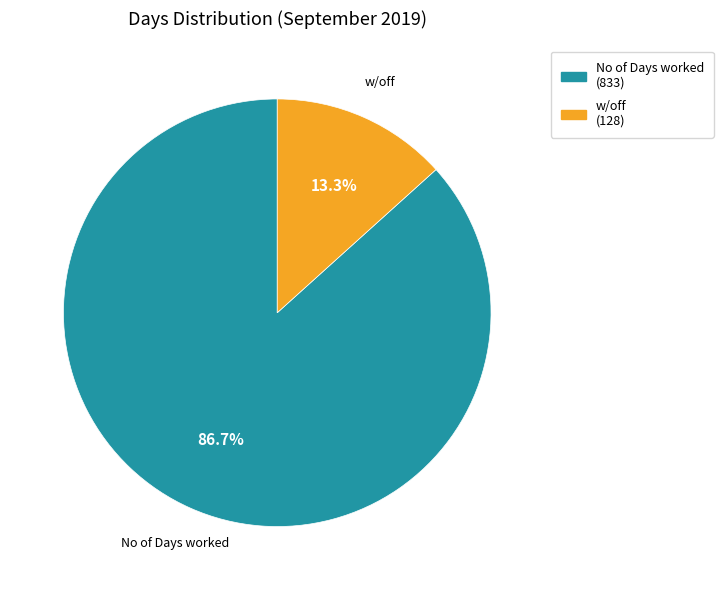

Combined, what portion of the pie is w/off and No of Days worked?

100.0%